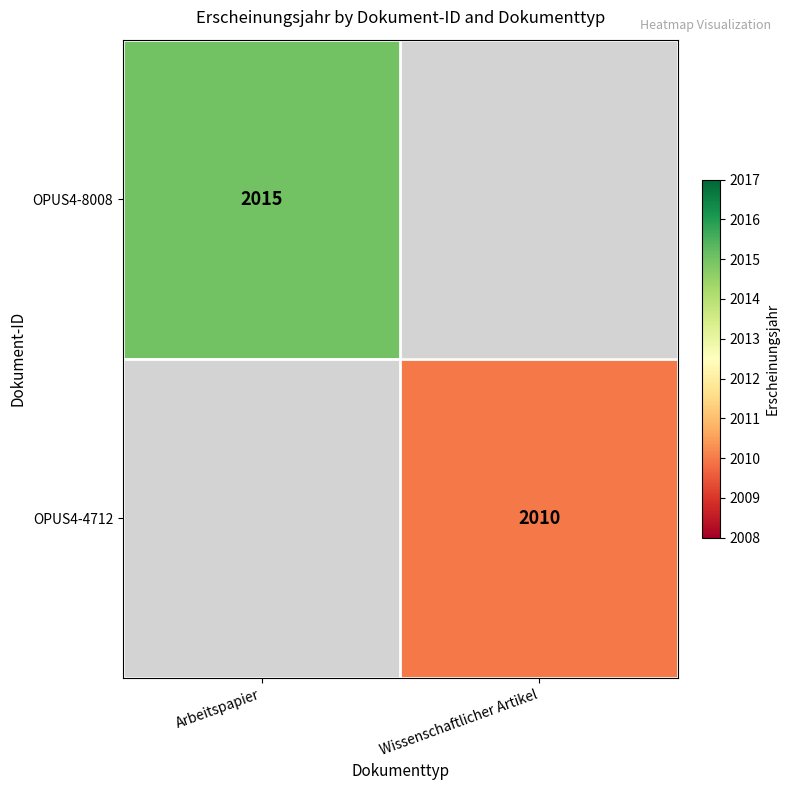

What is the smallest value displayed?

2010.0